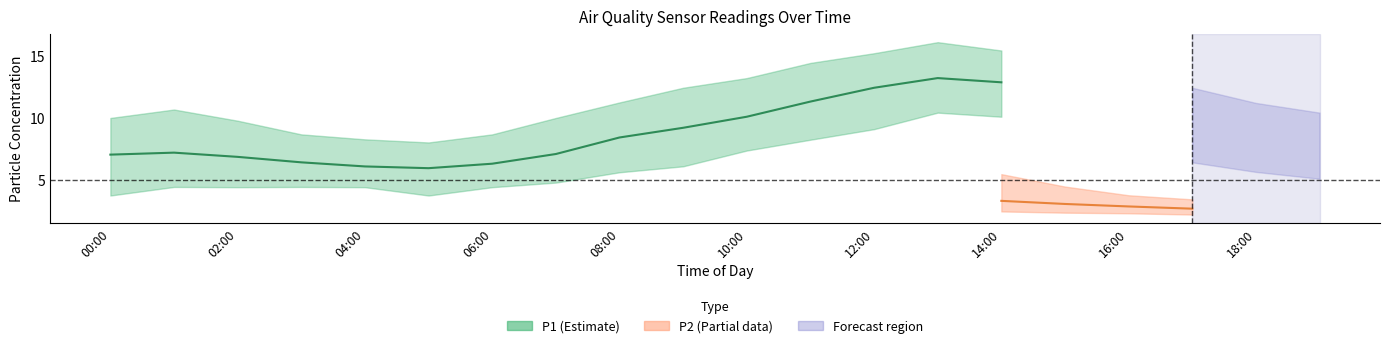

What is the sum of the P2_upper values at 19:00 and 12:00?

9.7